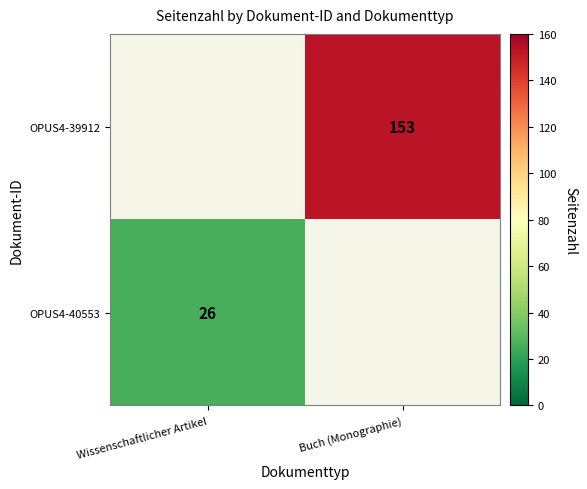

The OPUS4-40553 series shows 26 at Wissenschaftlicher Artikel. True or false?

True